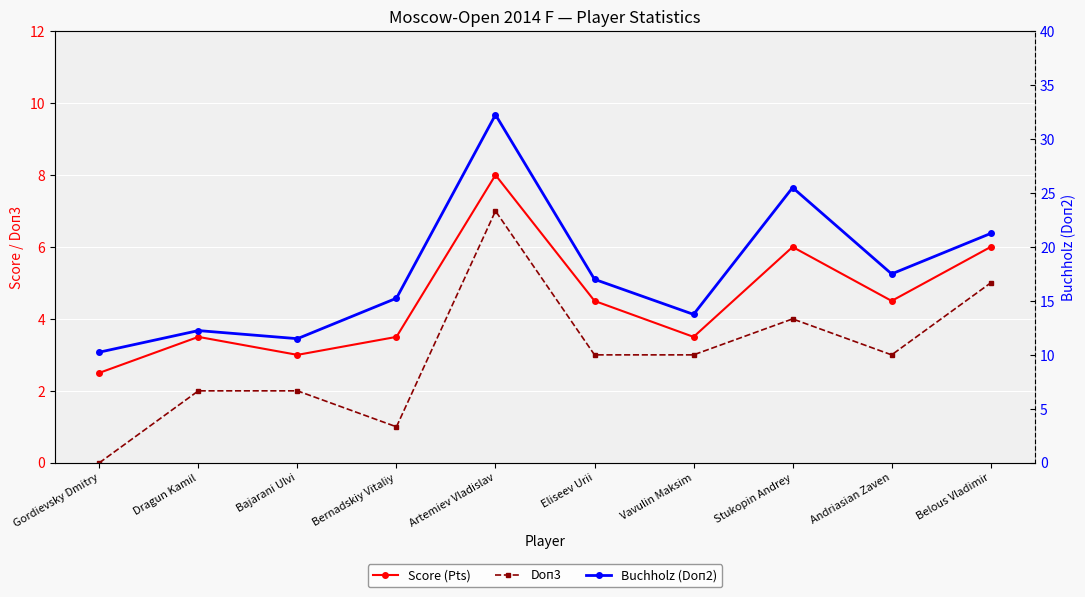

Rank the series by their maximum value, from highest to lowest.

Buchholz (Doп2), Score (Pts), Doп3